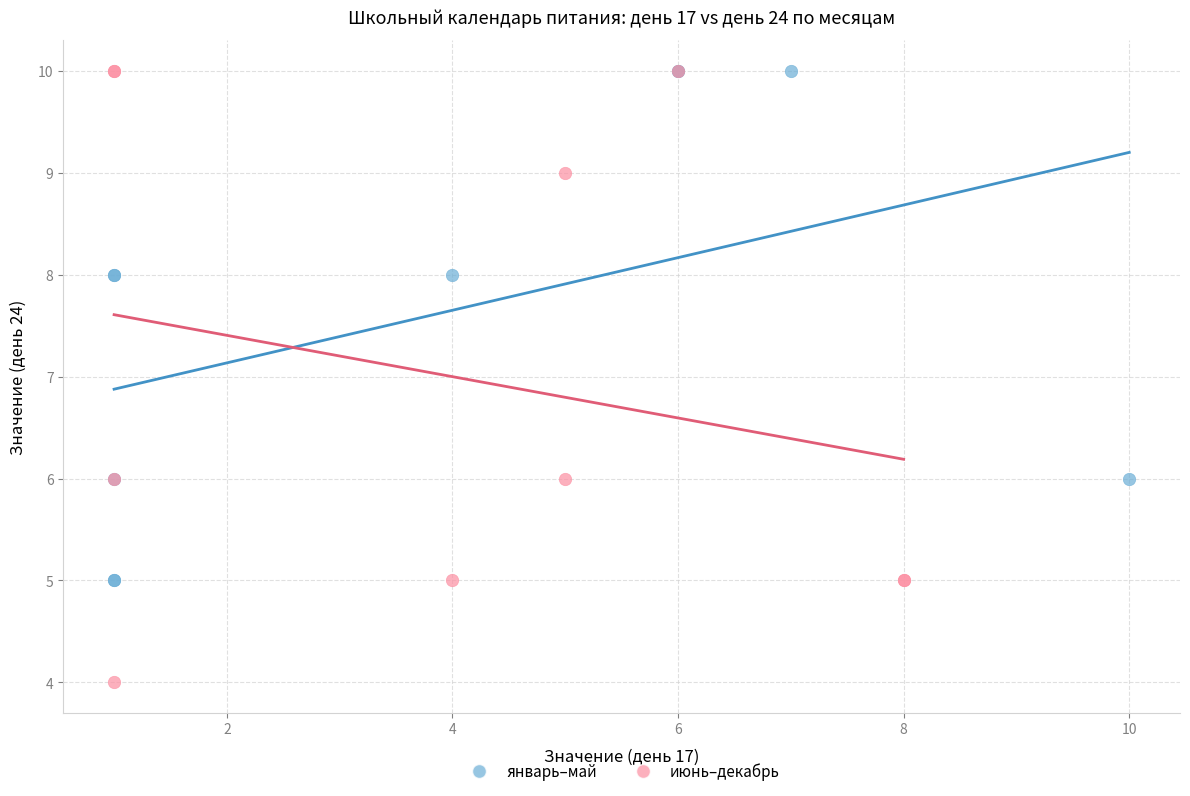

Which series reaches the minimum Y coordinate?

июнь–декабрь